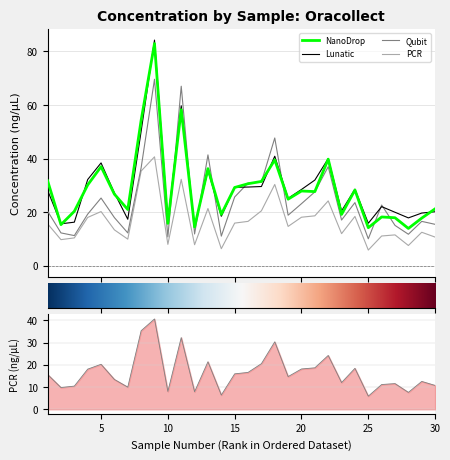

After their last crossing, which series has the higher values: Lunatic or Qubit?

Lunatic